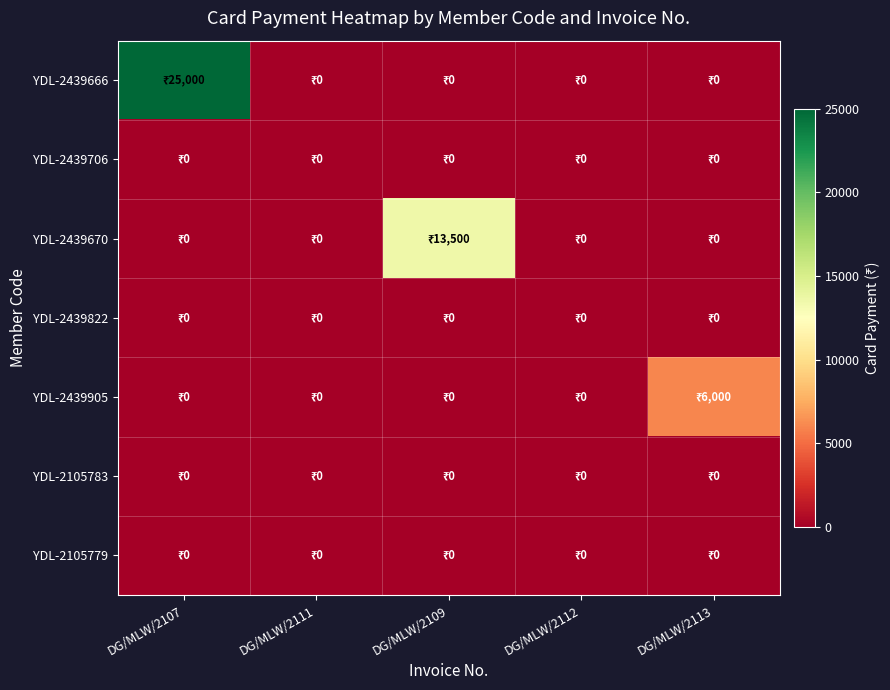

Count the number of categories in the chart.

5